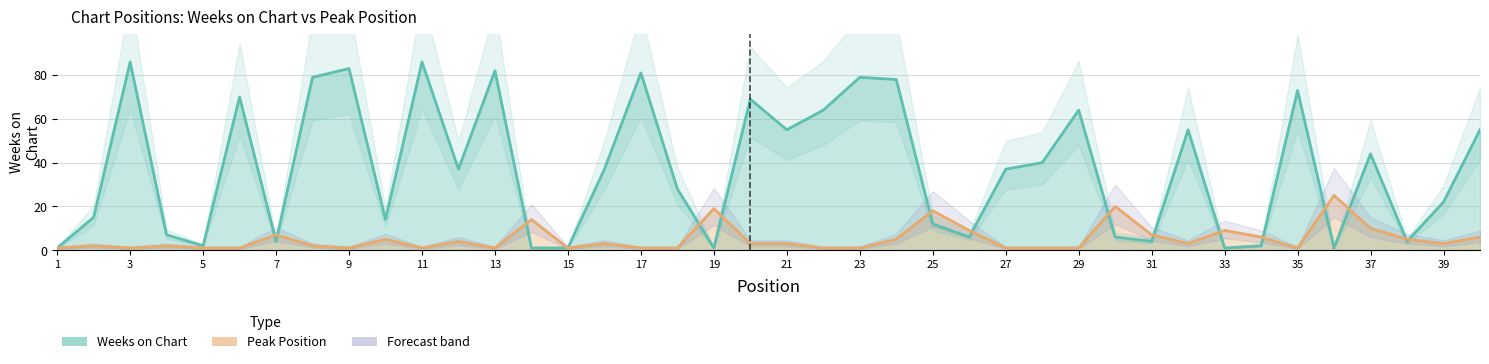

What is the sum of all Peak Position values?

206